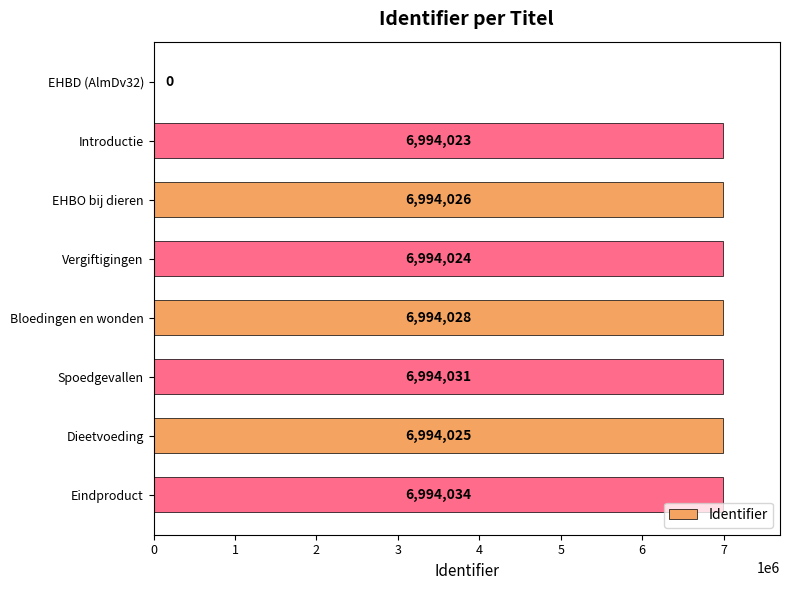

What is the sum of the values at Introductie and EHBD (AlmDv32)?

6994023